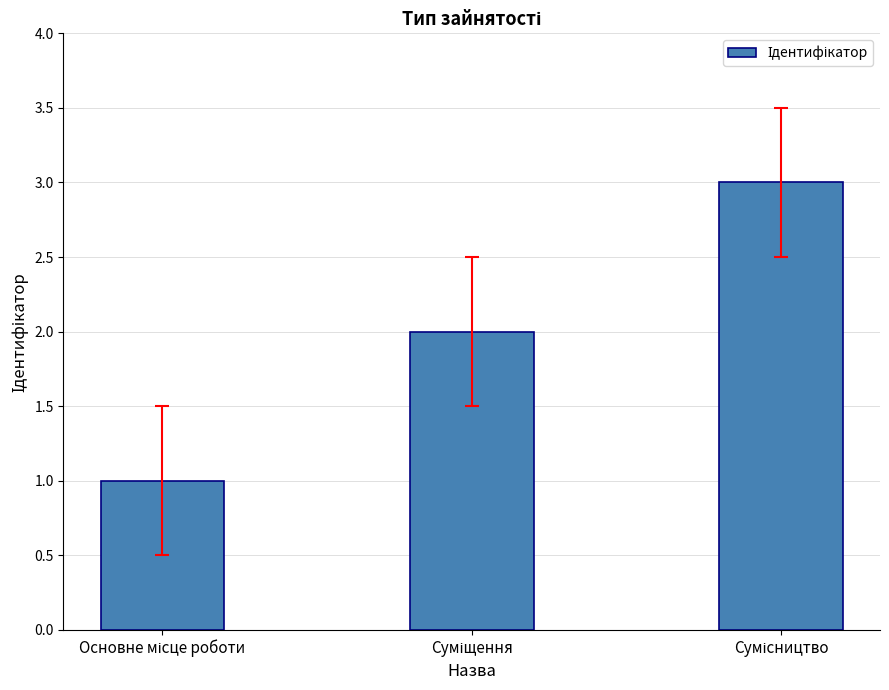

What is the greatest value displayed?

3